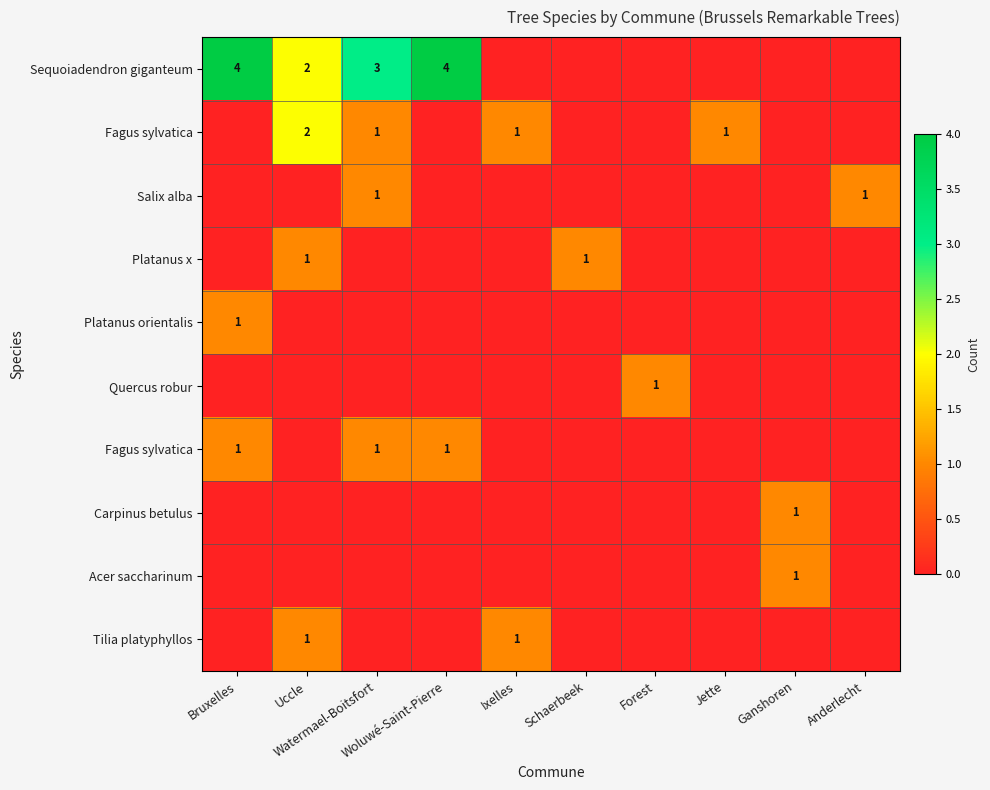

What is the spread (max minus min) of values at Uccle?

2